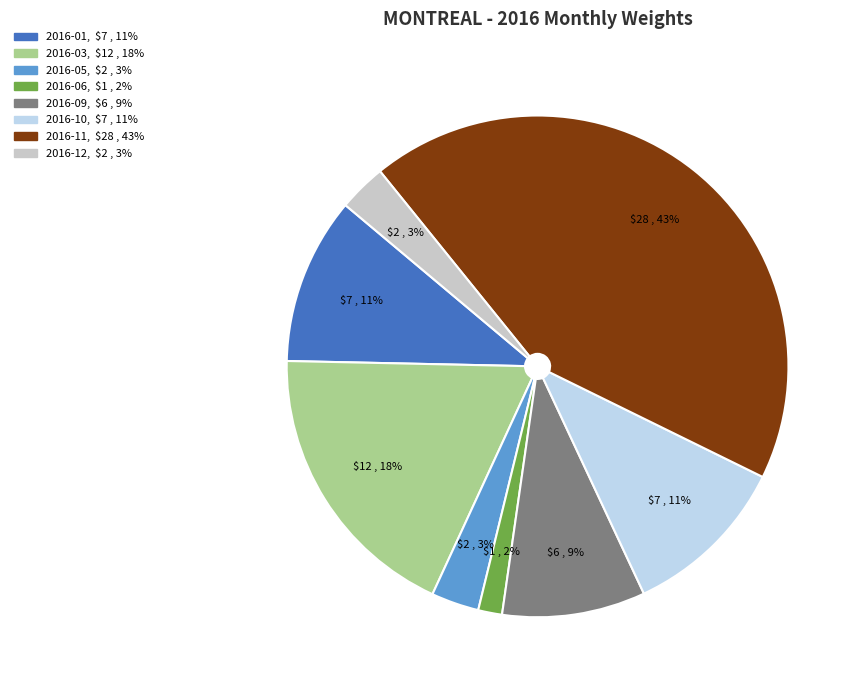

Is there a majority slice in this chart?

No